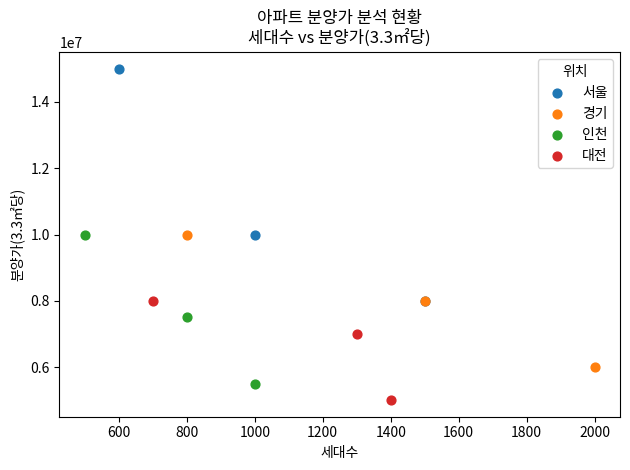

Which series has the widest spread of Y values?

서울